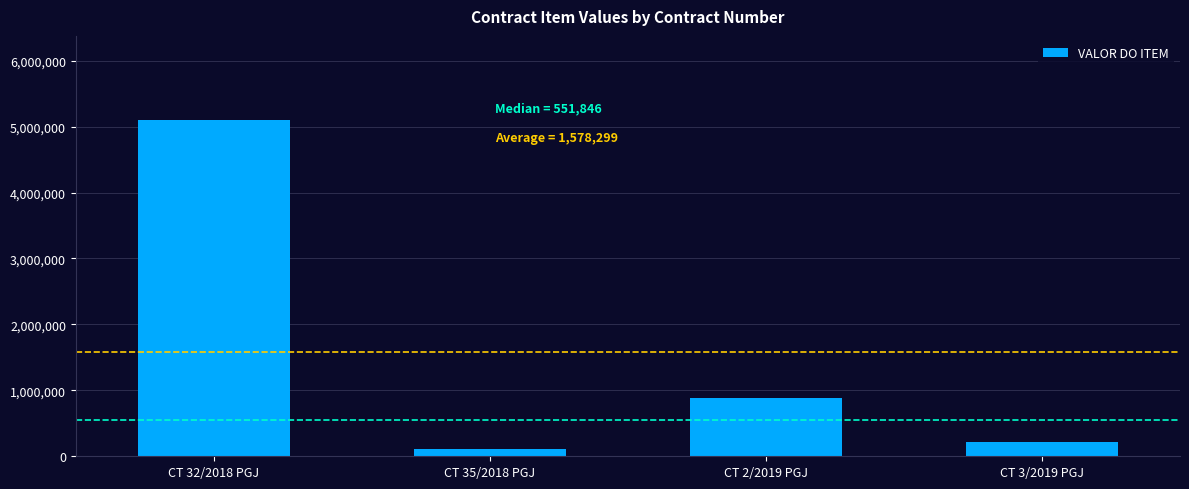

Does the chart contain any negative values?

No